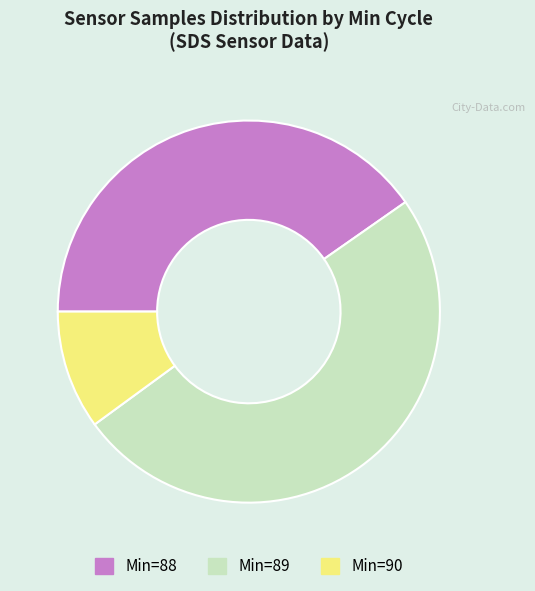

The Min=89 slice represents 39% of the pie. True or false?

False